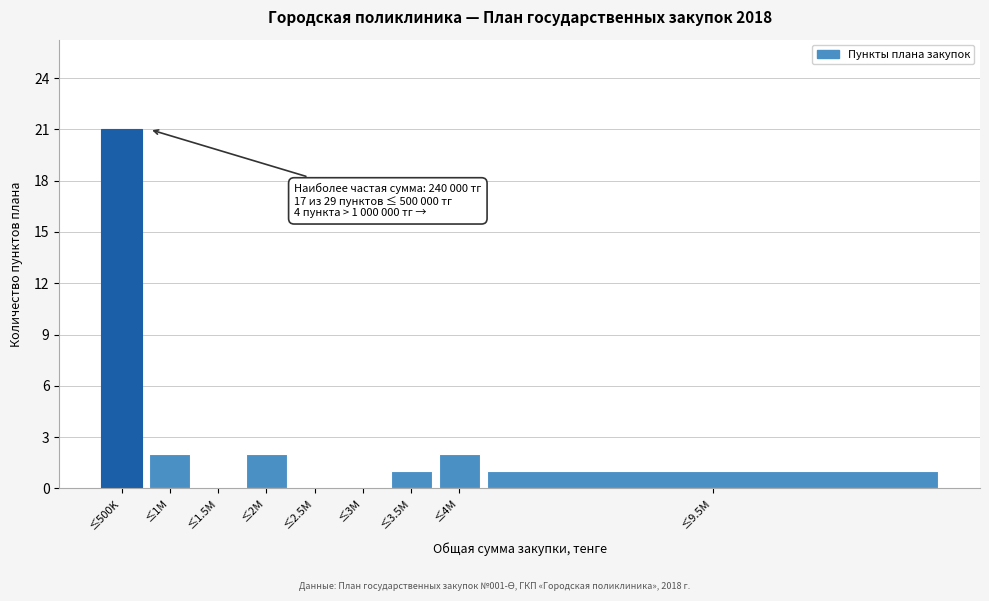

Reading left to right, extract all data points from this chart.

≤500K=21	≤1M=2	≤1.5M=0	≤2M=2	≤2.5M=0	≤3M=0	≤3.5M=1	≤4M=2	≤9.5M=1